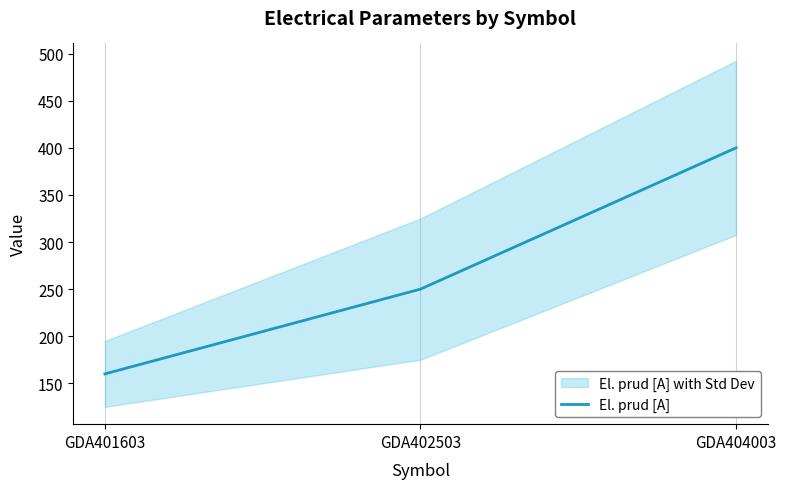

Rank the categories by value from highest to lowest.

GDA404003, GDA402503, GDA401603